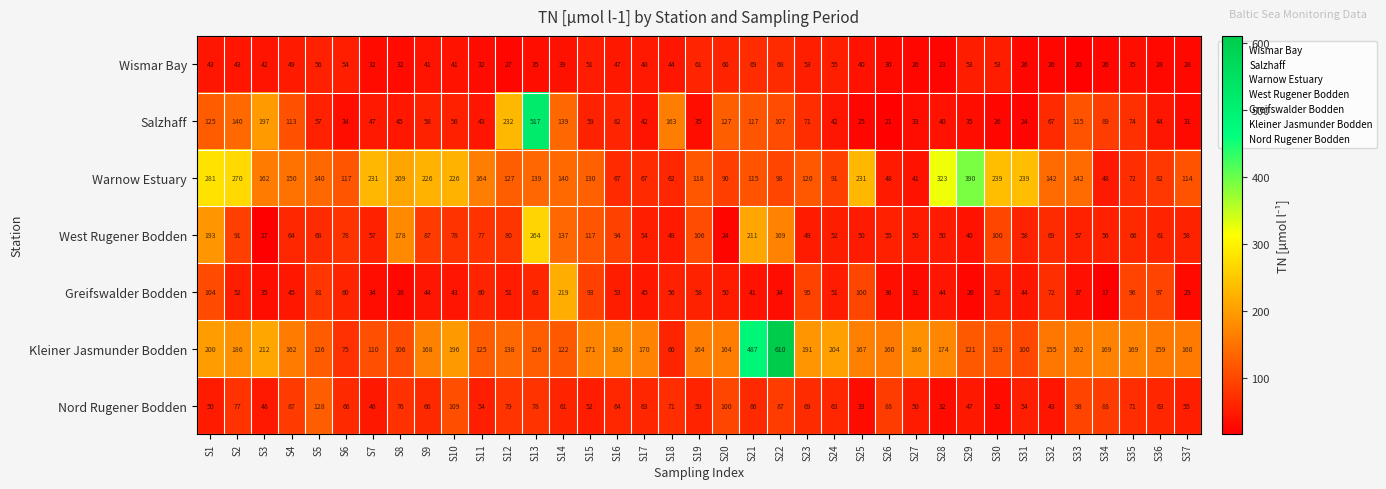

Where is Wismar Bay nearest to the value 44?

S18